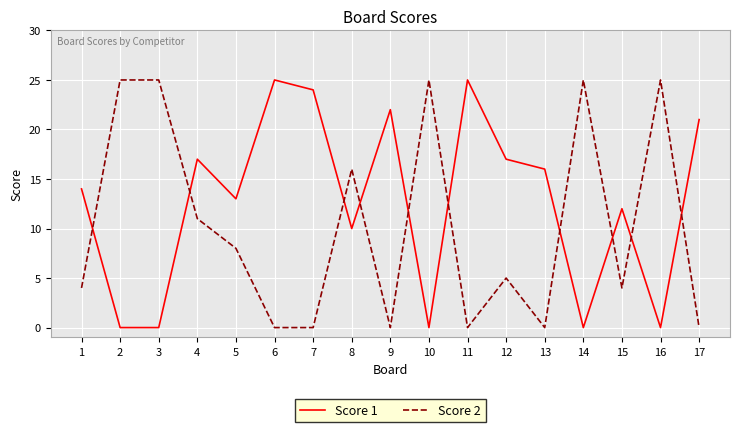

True or false: Score 2 has a value of 0 at 9.

True